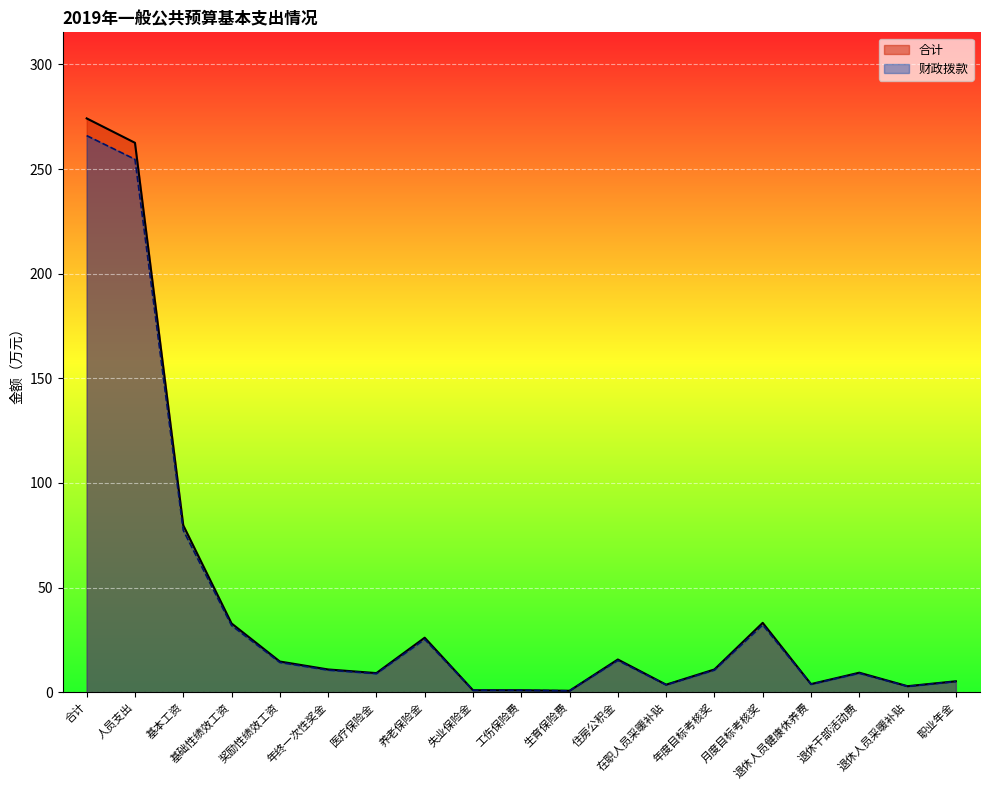

In 合计, how many points are lower than both neighbors (excluding endpoints)?

5